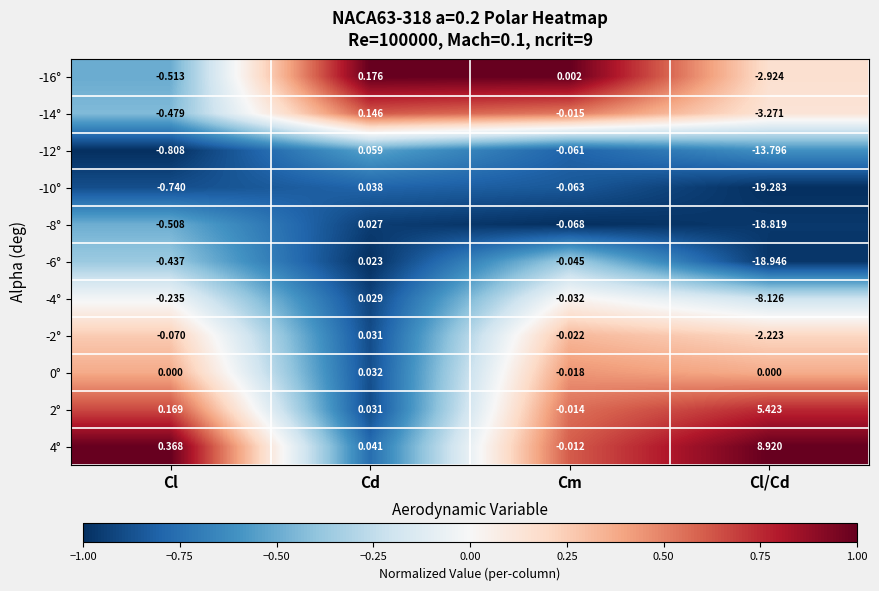

At which category does the chart reach its minimum across all series?

Cl/Cd